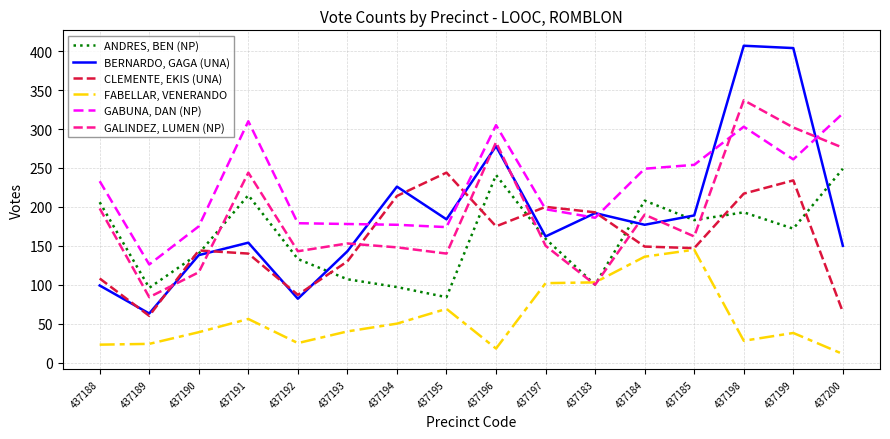

Which category has the highest value in the GABUNA, DAN (NP) series?

437200